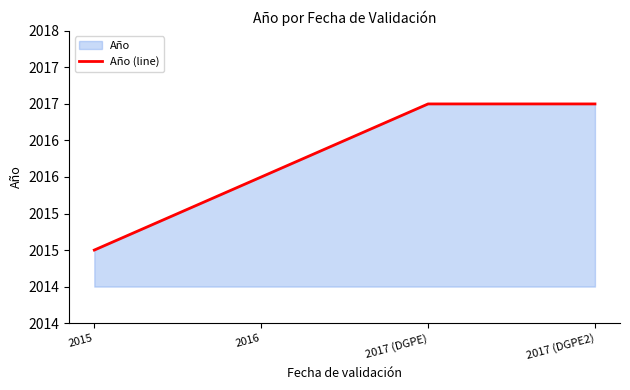

Read the value at 2015.

2015